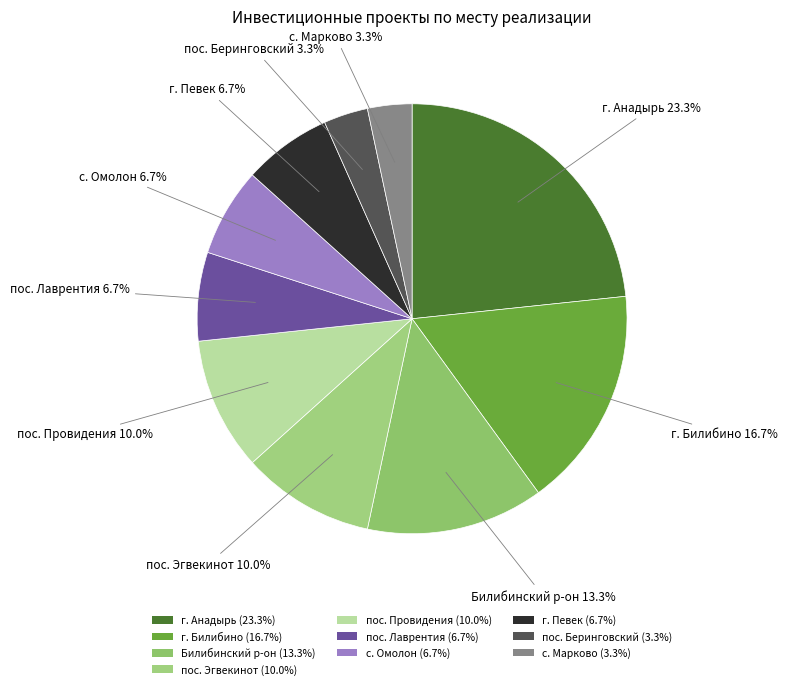

What is the smallest slice in the pie chart?

пос. Беринговский